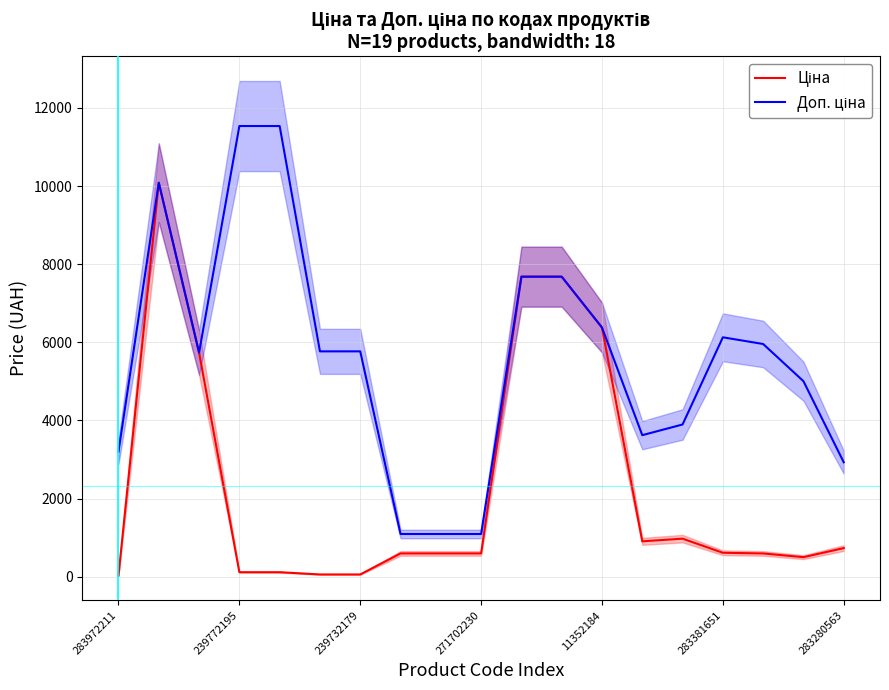

Which series has the largest total across all categories?

Доп. ціна